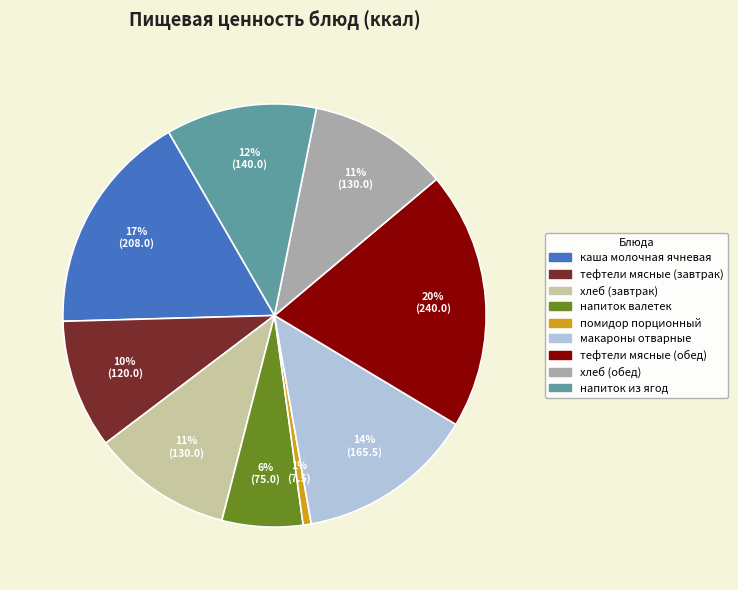

Which category has the smallest portion of the pie?

помидор порционный